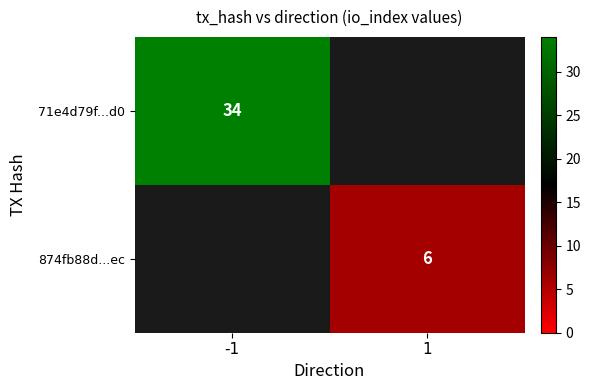

How many distinct data groups are displayed?

2